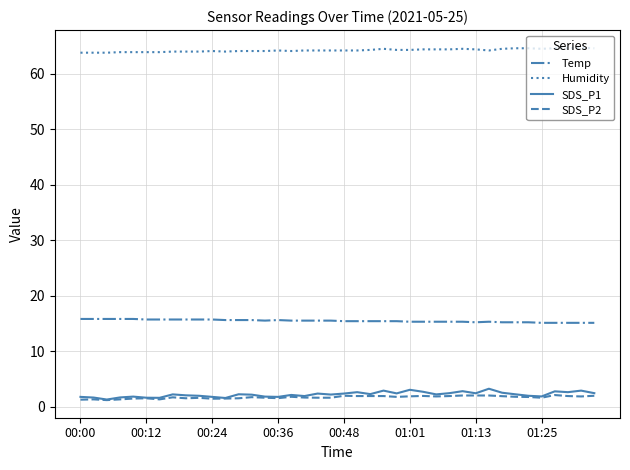

Which series has the largest total across all categories?

Humidity